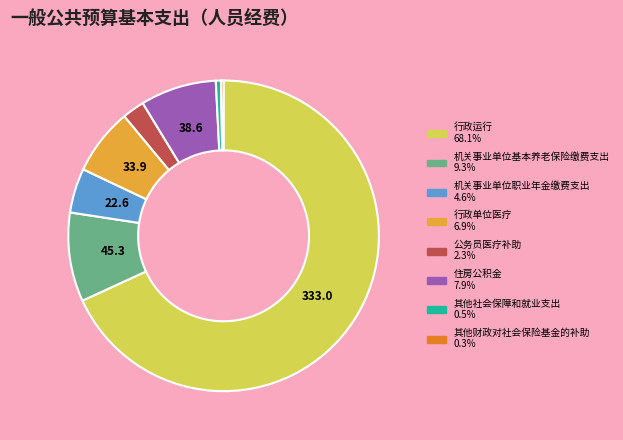

What is the ratio of the value at 机关事业单位基本养老保险缴费支出 to the value at 住房公积金?

1.2